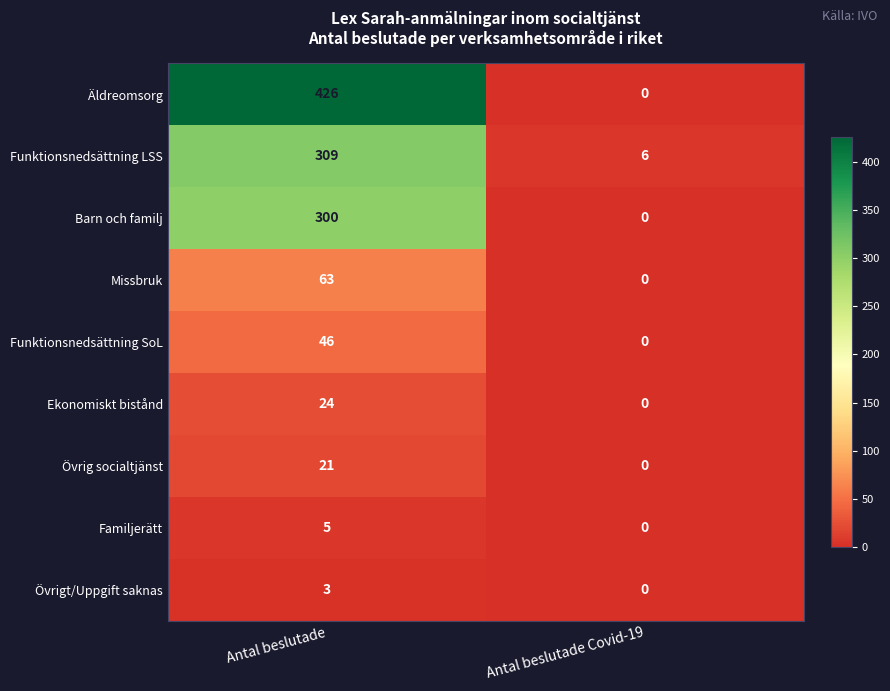

What is the maximum value for Övrigt/Uppgift saknas?

3